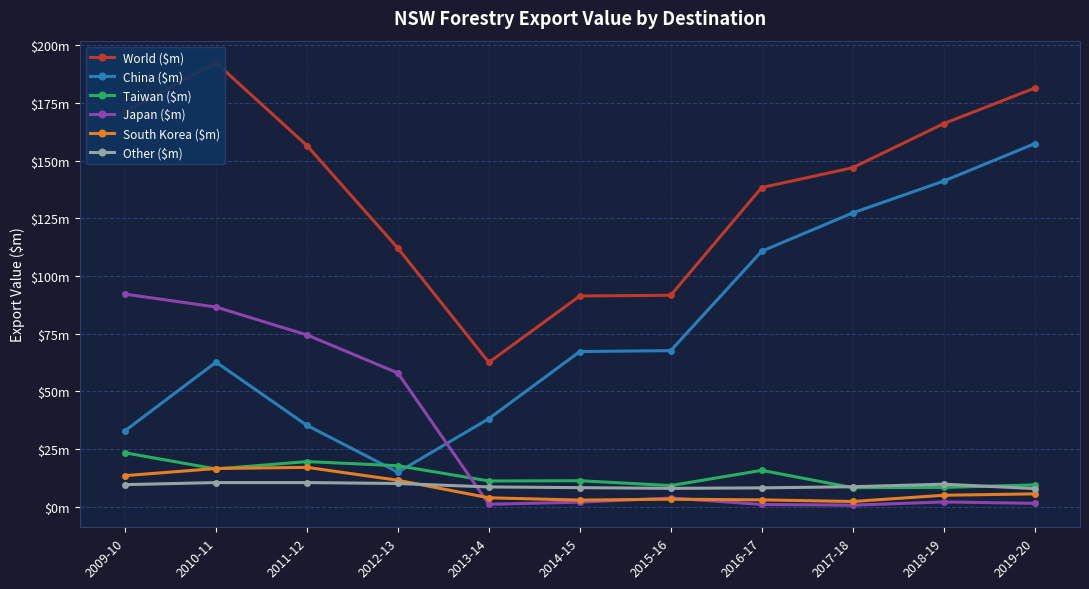

What is the difference between the maximum and second lowest values in the China ($m) series?

124.4